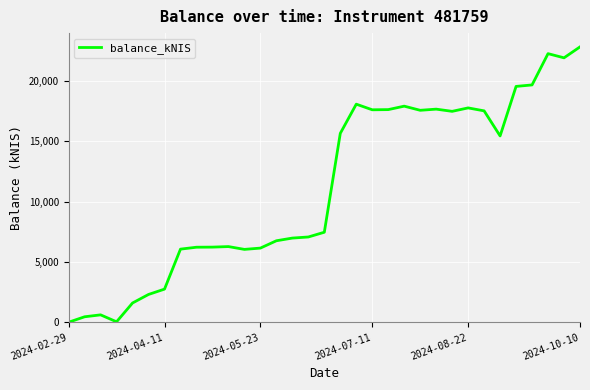

How many distinct data groups are displayed?

1